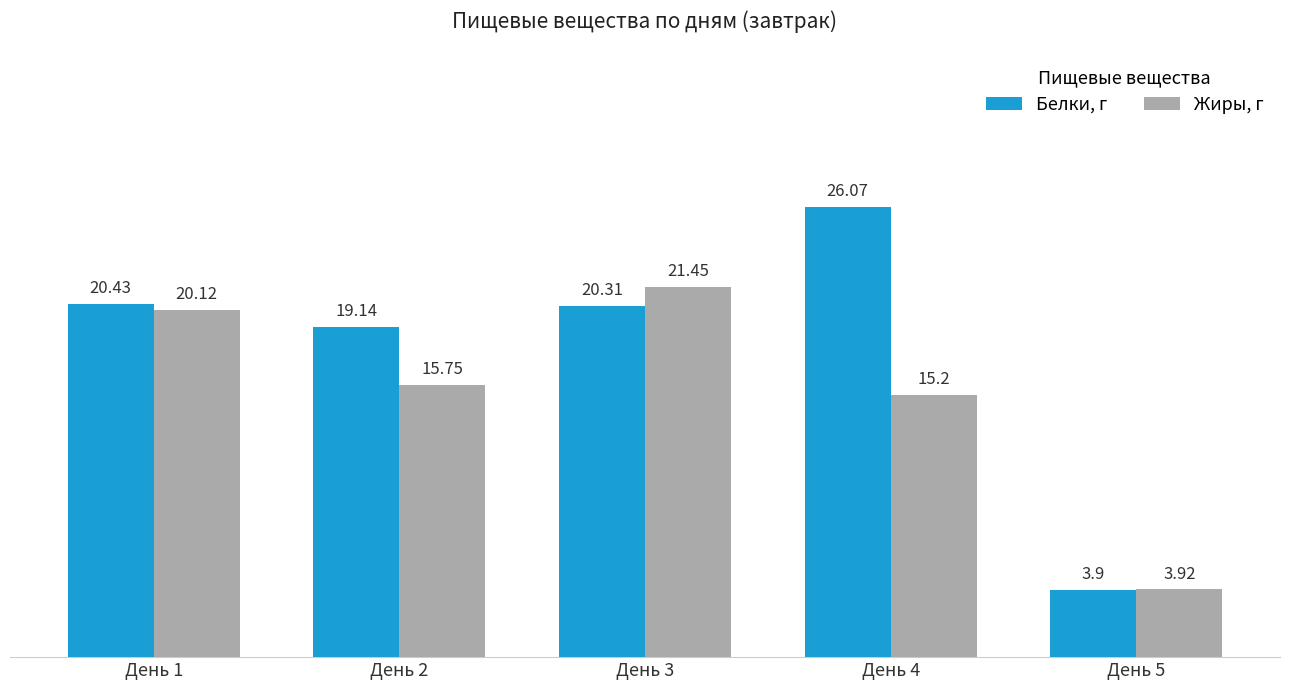

The value of Белки, г at День 2 is 19.1. True or false?

True